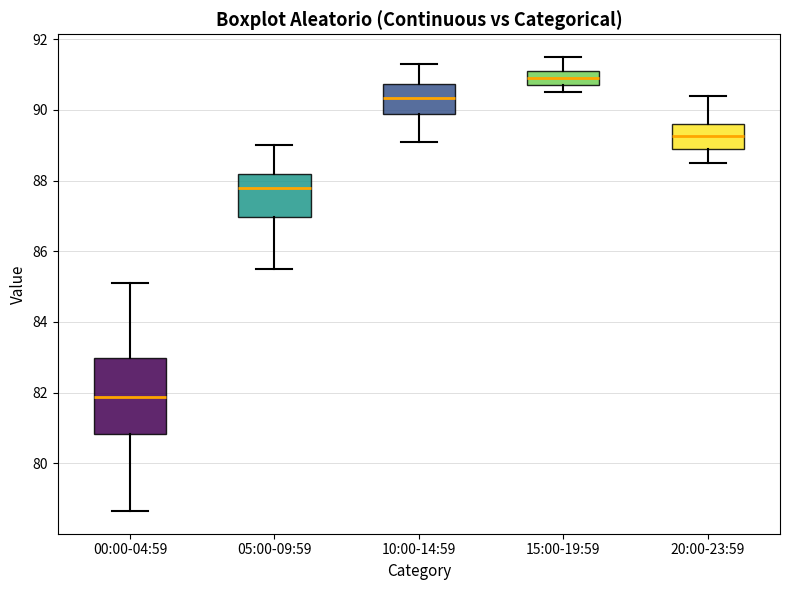

Which box has the highest median line?

15:00-19:59